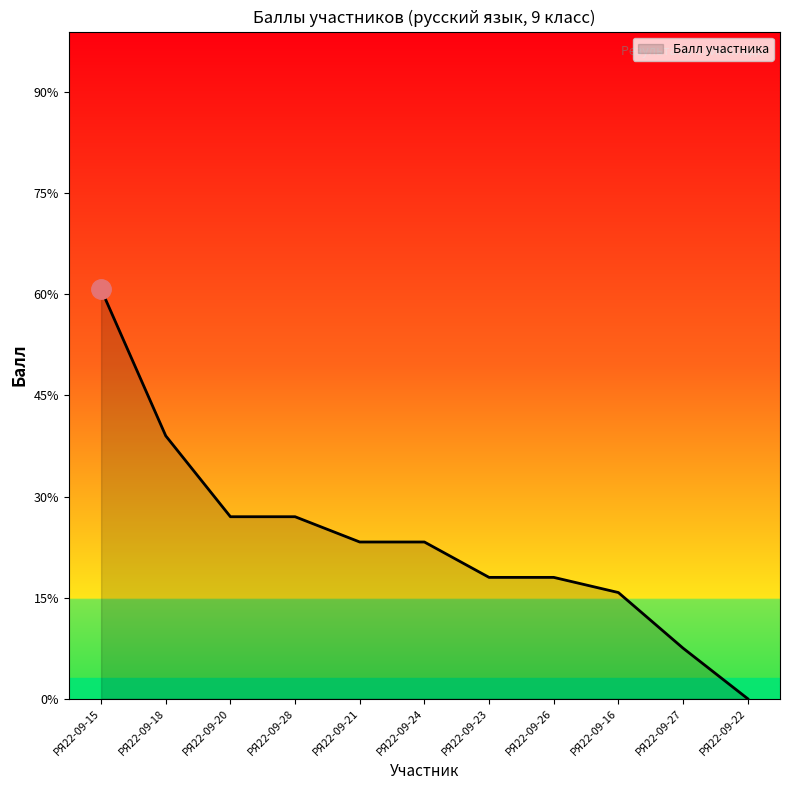

At which label does the data first exceed 15?

РЯ22-09-15